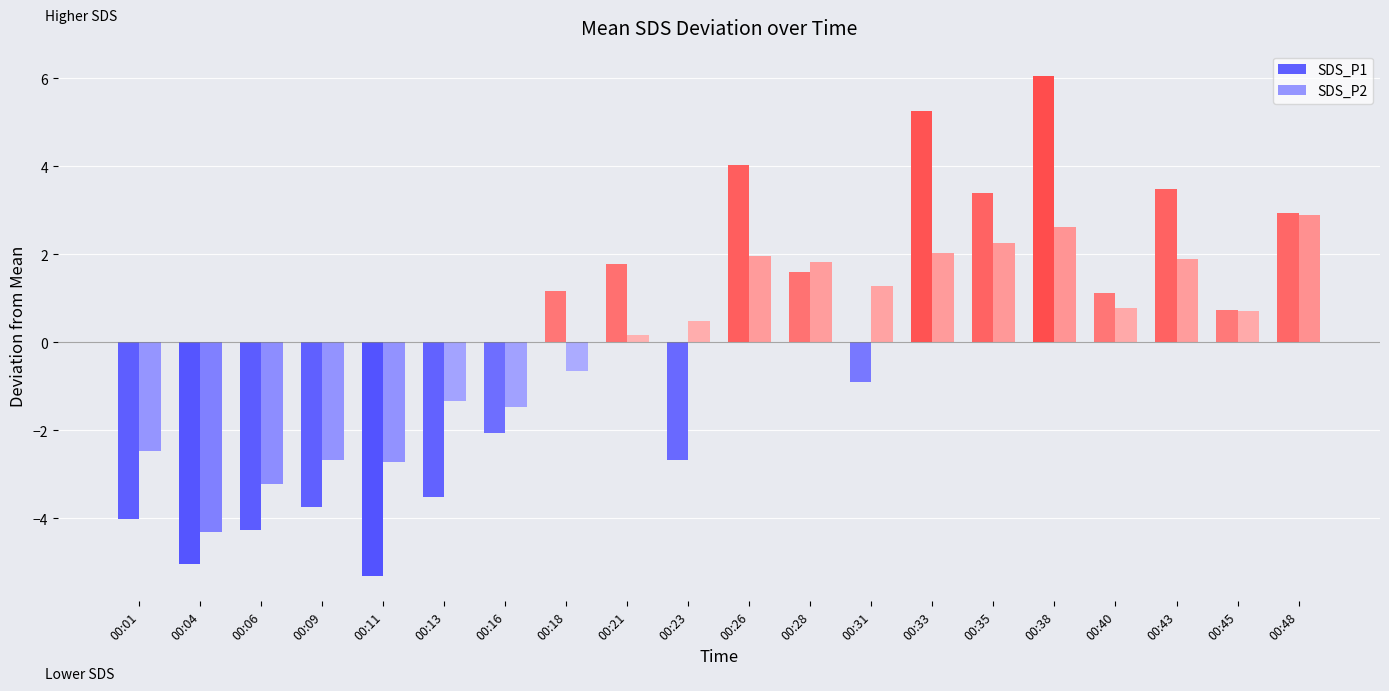

Is the value of SDS_P1 at 00:23 greater than the value of SDS_P2 at 00:16?

No